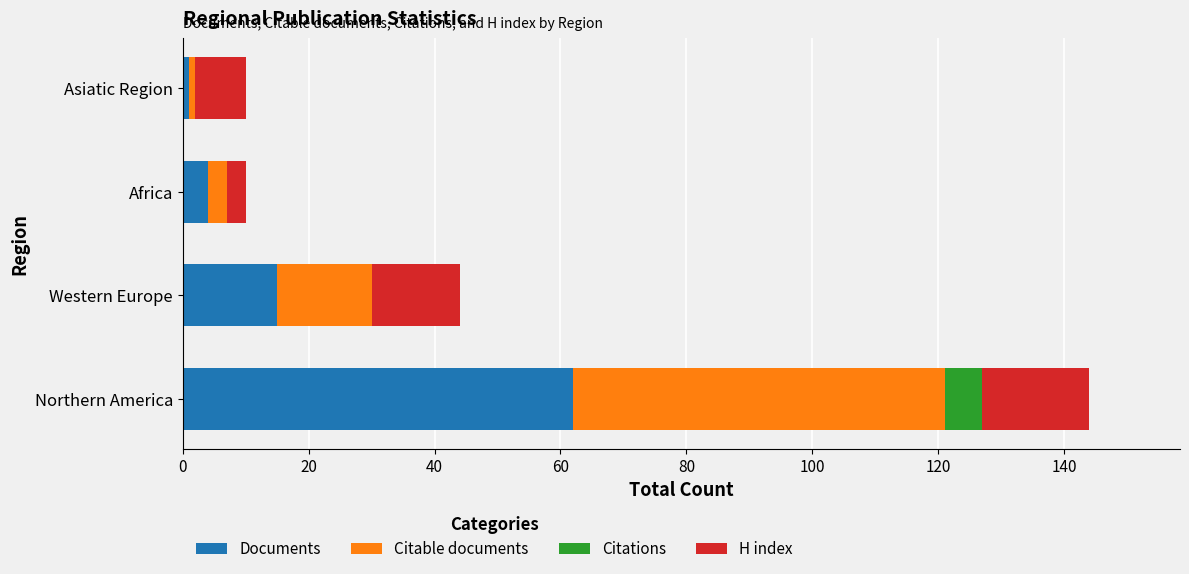

Which category has the highest value in the Documents series?

Northern America